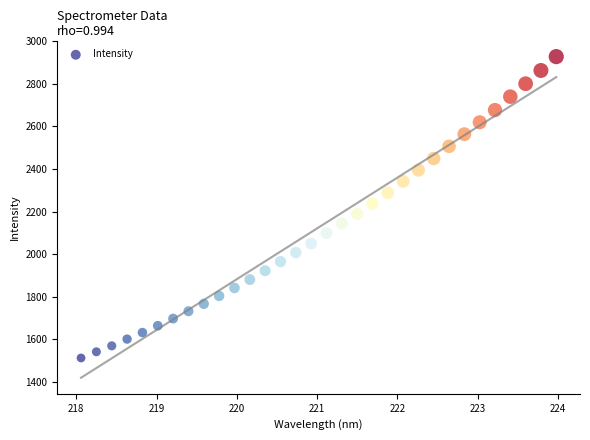

What is the range of X values (max minus min)?

5.9